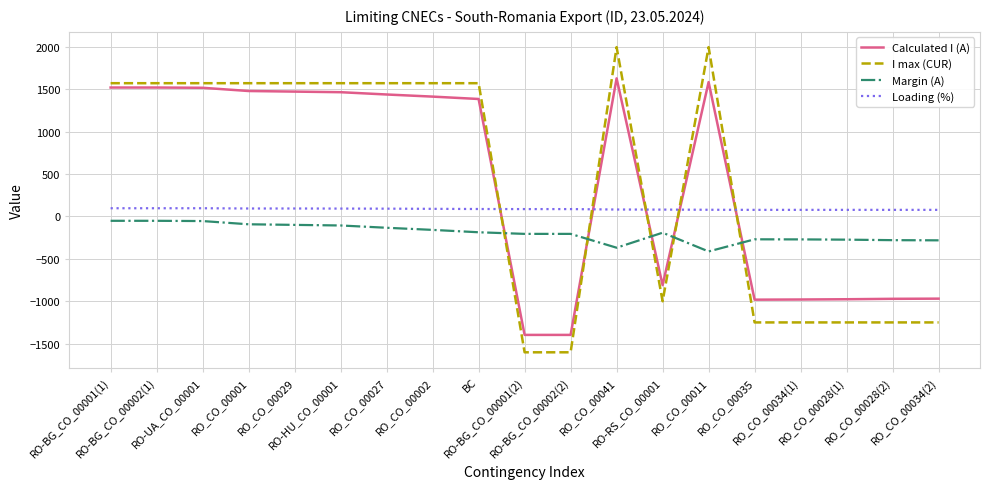

What is the difference between the Calculated I (A) values at RO_CO_00028(2) and RO-UA_CO_00001?

2486